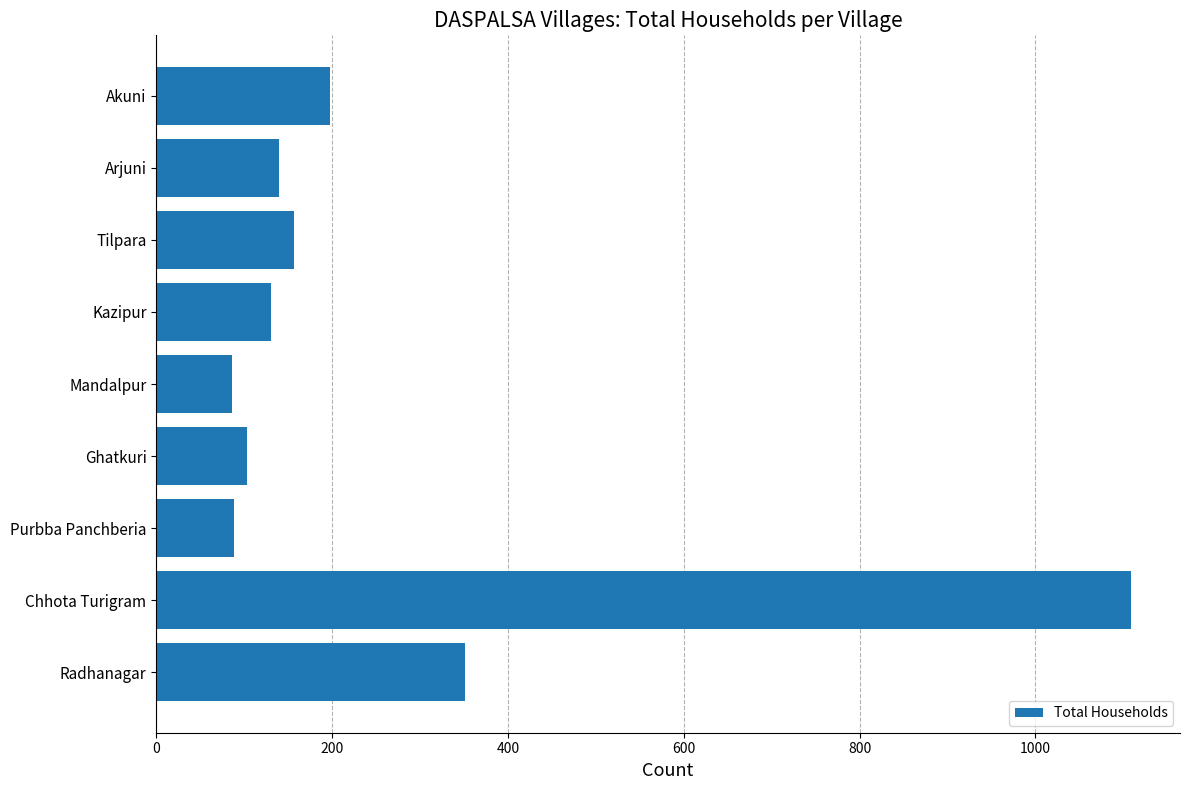

What is the average value?

263